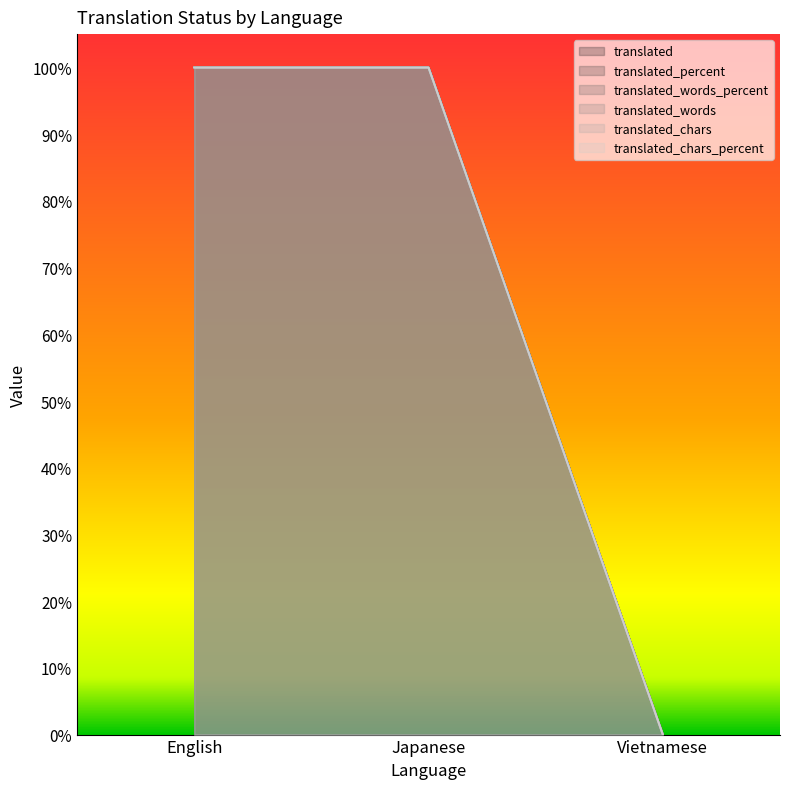

Which series has the largest total across all categories?

translated